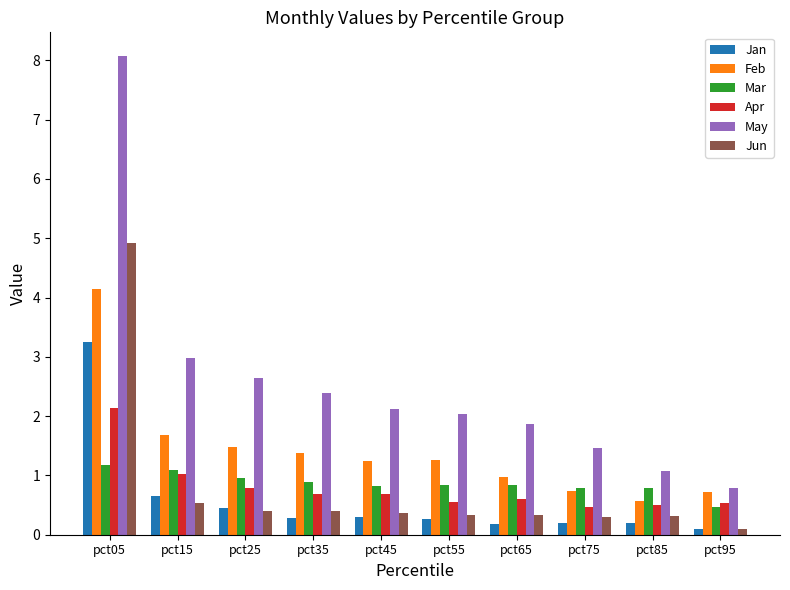

What is the sum of all May values?

25.5